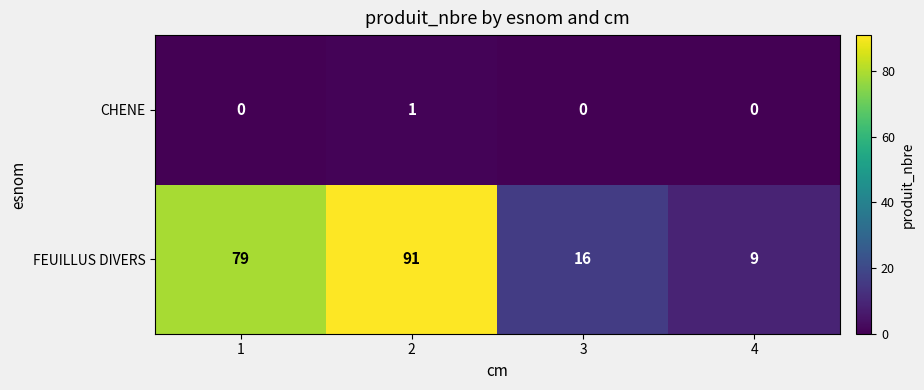

Reading left to right, what are all the values shown in this chart?

CHENE: 1=0	2=1	3=0	4=0
FEUILLUS DIVERS: 1=79	2=91	3=16	4=9